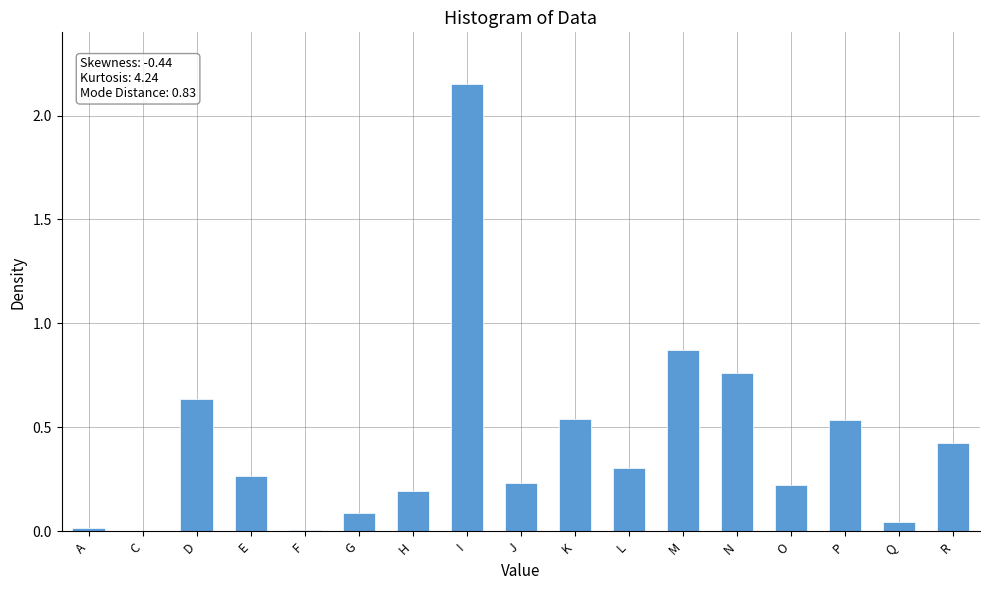

The value at Q is 0.0. True or false?

True